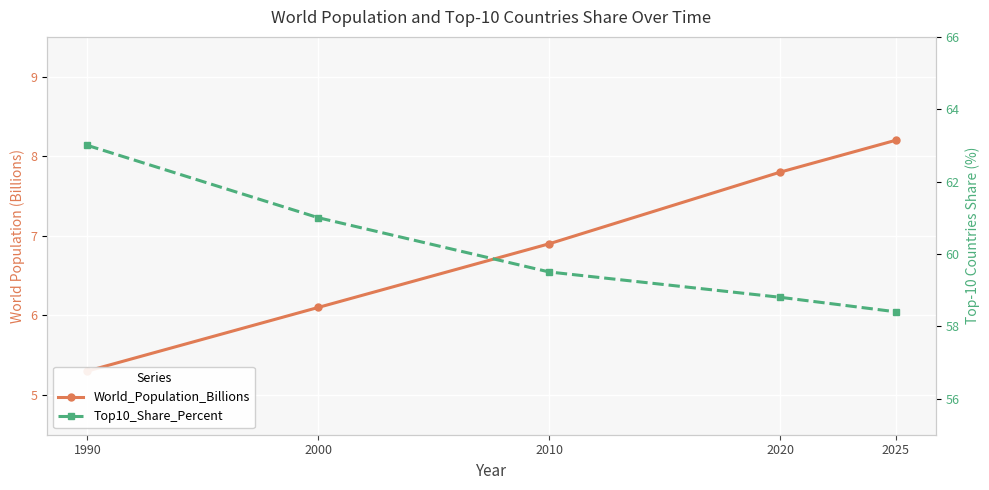

What are all the series names shown in the legend?

World_Population_Billions, Top10_Share_Percent